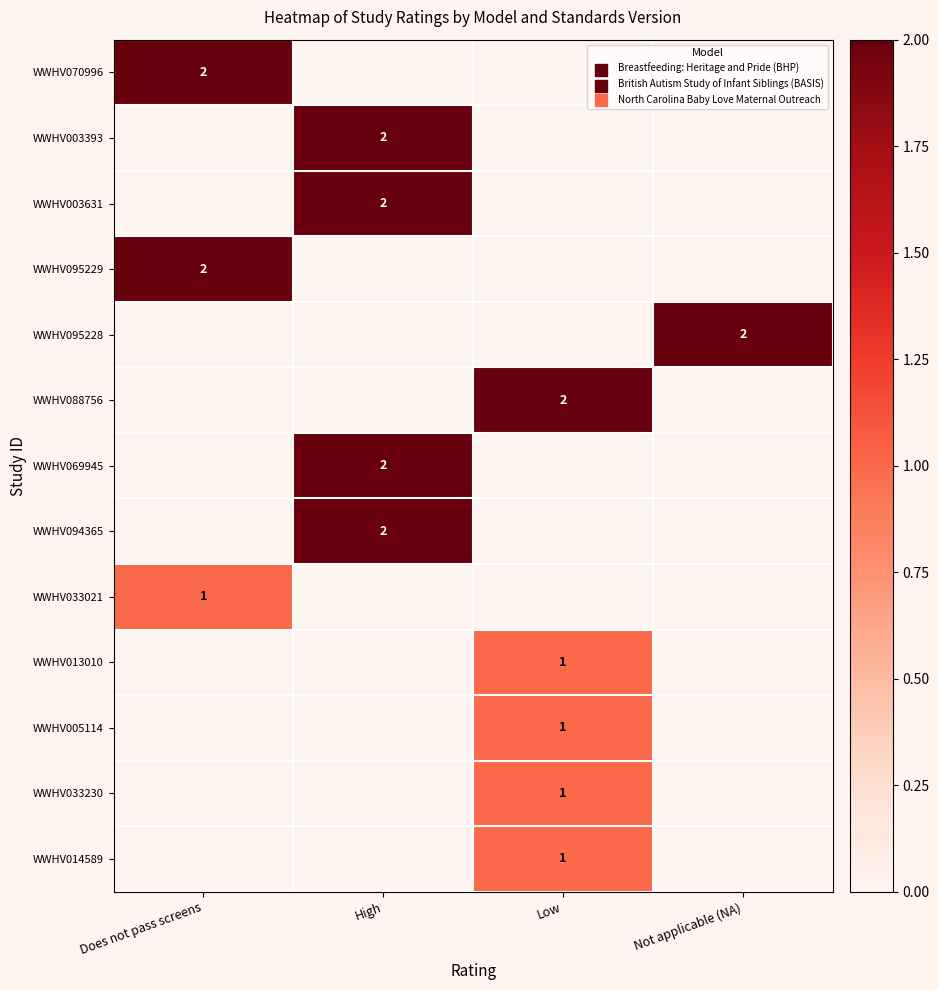

True or false: WWHV013010 has a value of 1 at Low.

True